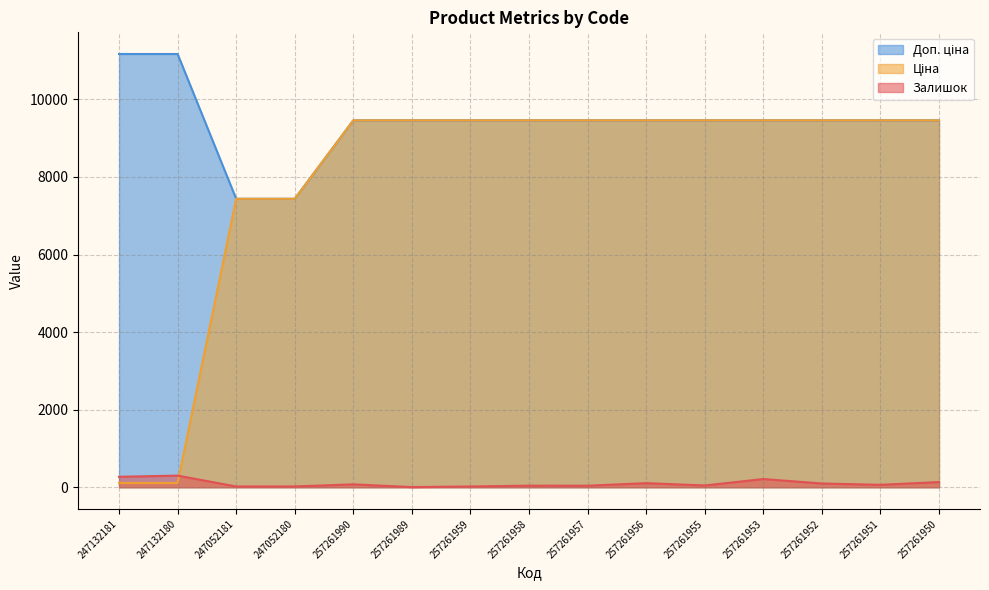

Which has a higher value, 247132180 or 257261958?

247132180